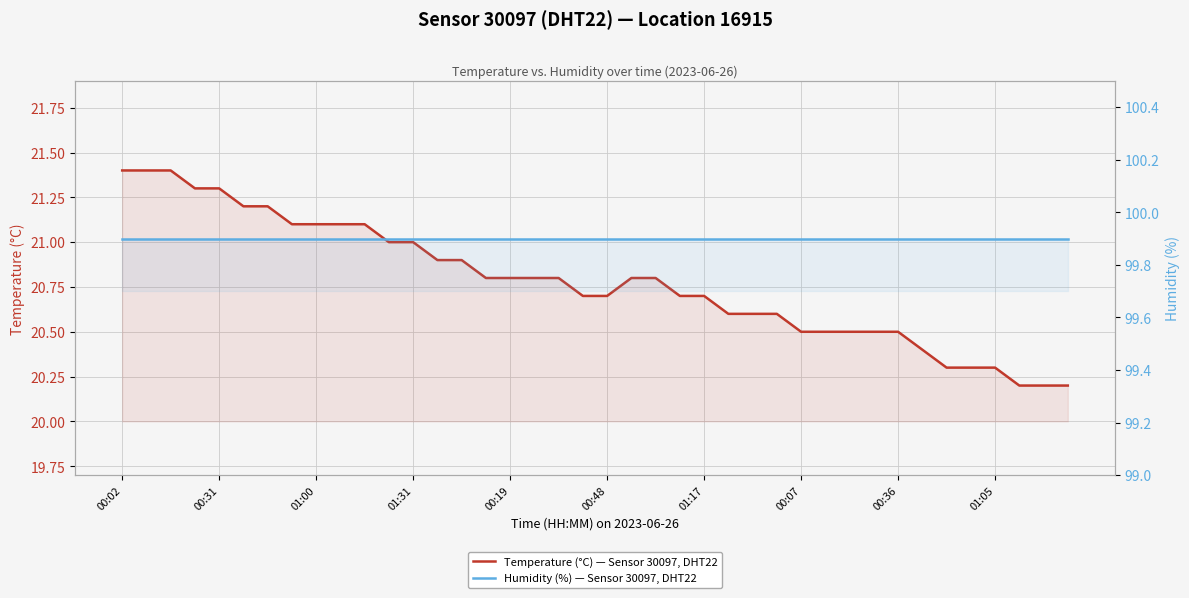

List the series in order of their peak value, highest first.

Humidity (%) — Sensor 30097, DHT22, Temperature (°C) — Sensor 30097, DHT22